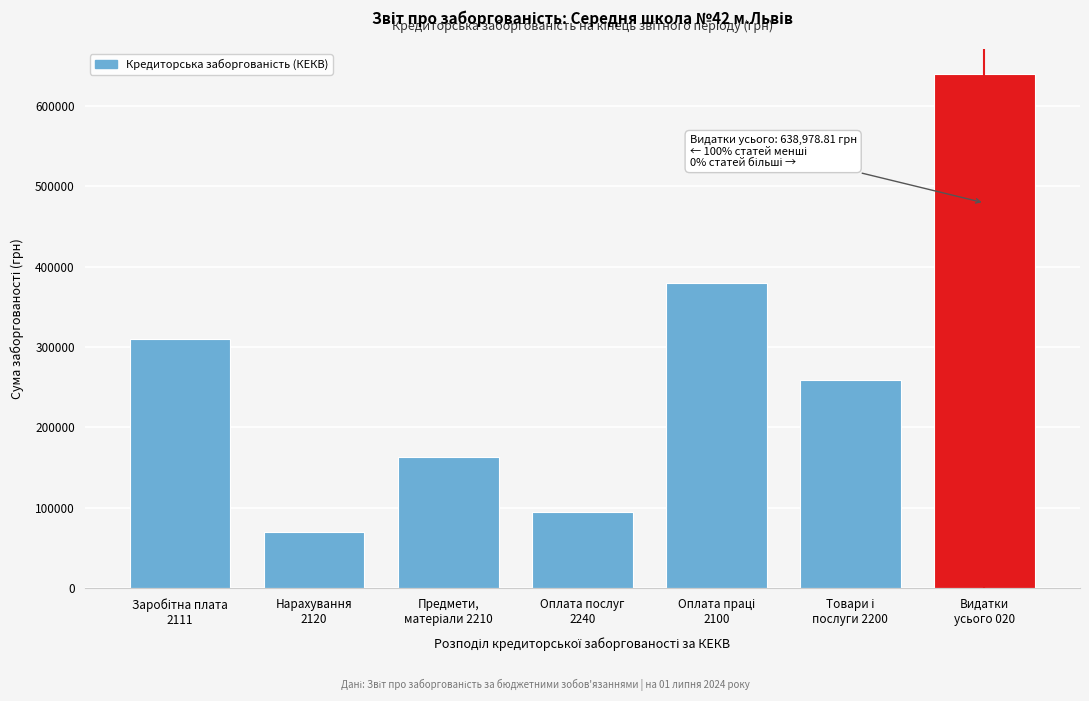

Reading right to left, what are all the values shown in this chart?

638978.8	259038.7	379940.1	95235.4	163803.3	69812.5	310127.6